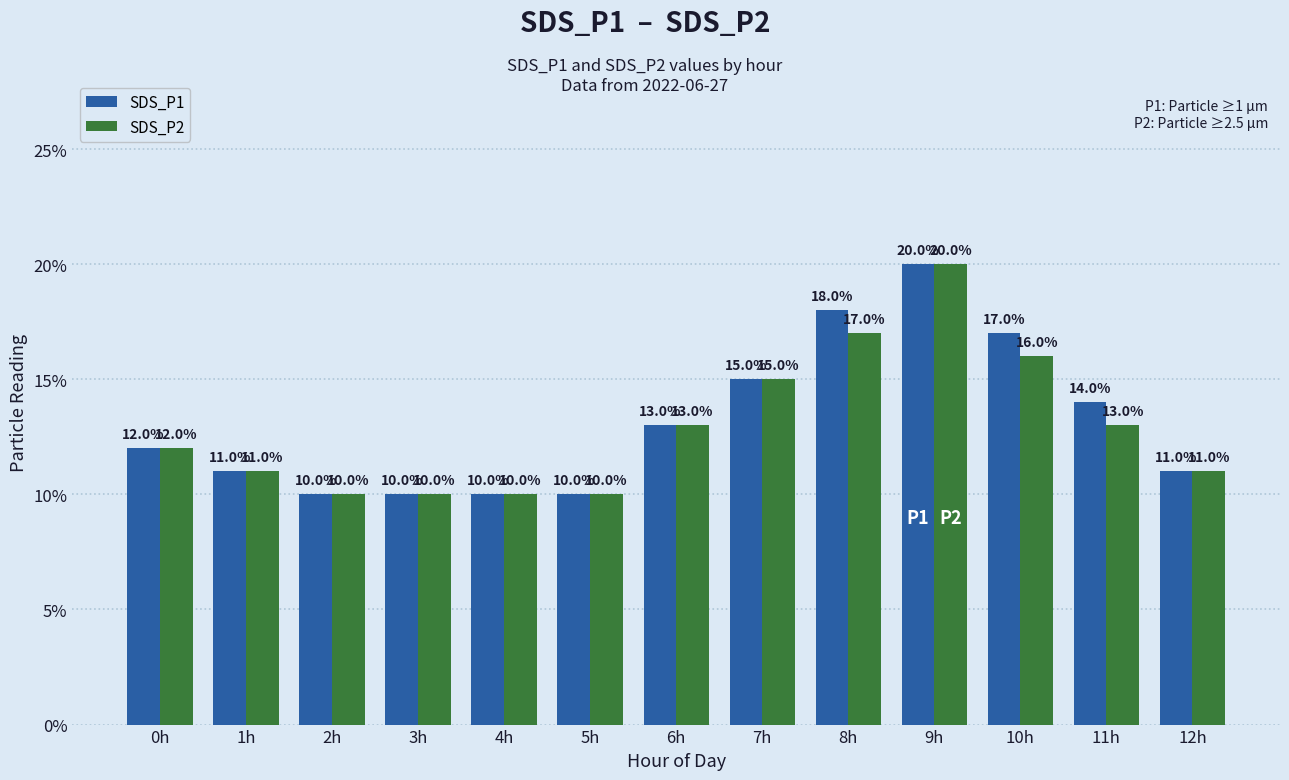

What is the label of the 1st bar from the left?

0h